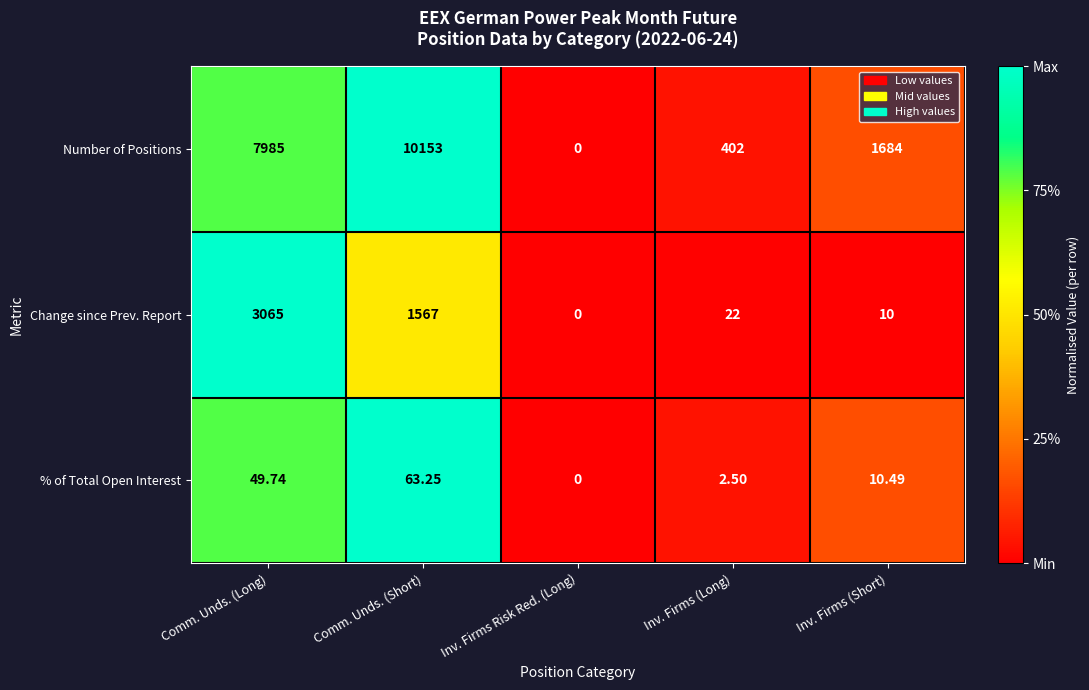

Where does the % of Total Open Interest series first go above 10?

Comm. Unds. (Long)